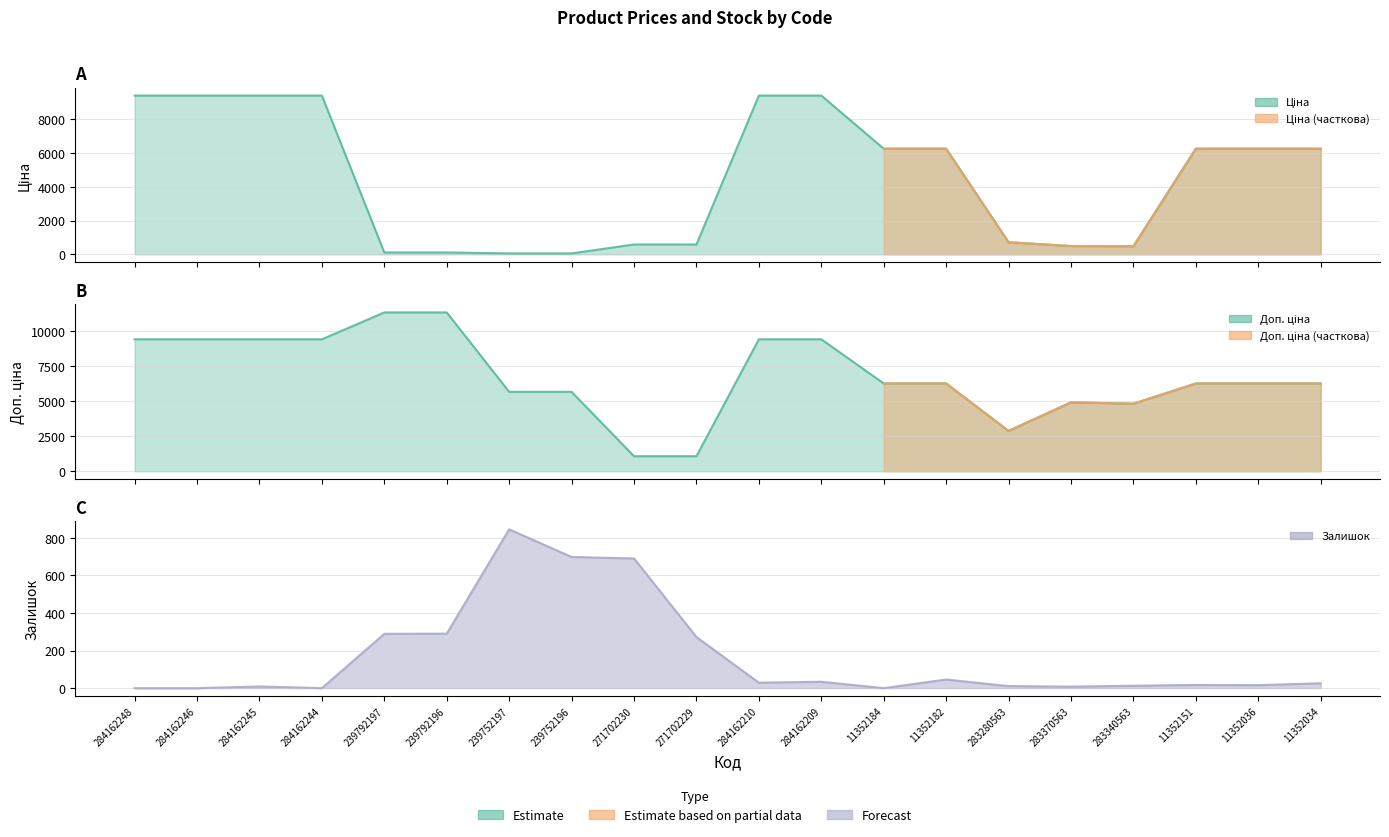

How many data points in Доп. ціна are less than 6266?

7